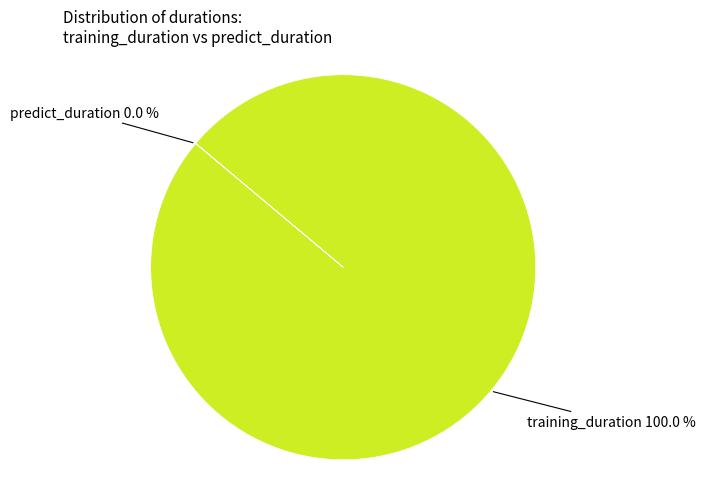

Which category has the biggest portion of the pie?

training_duration